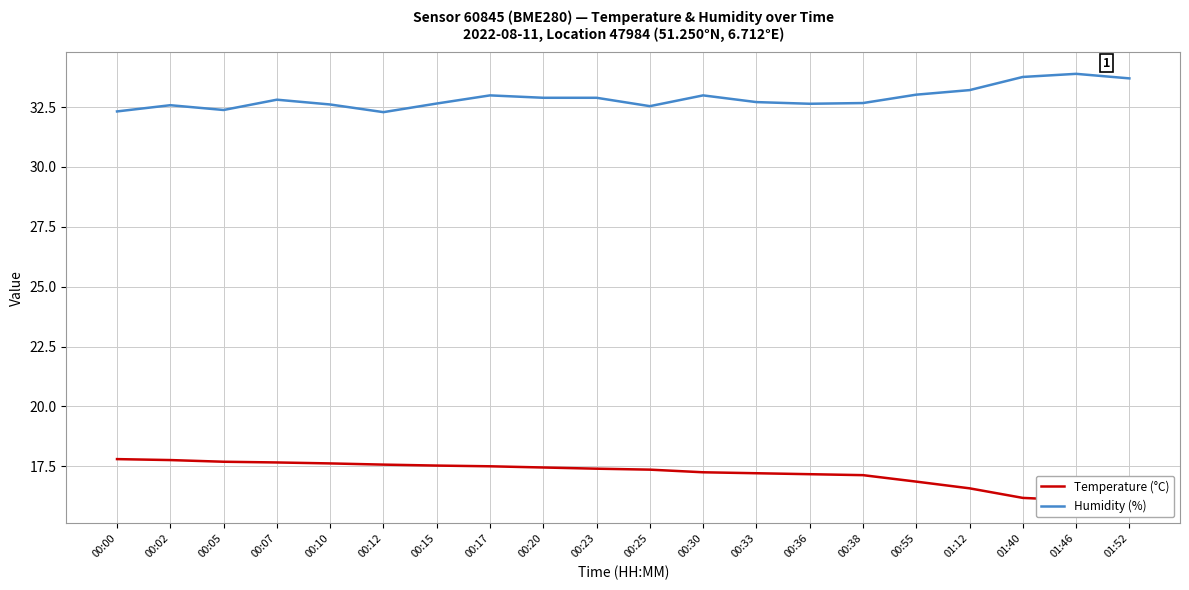

How many distinct data groups are displayed?

2